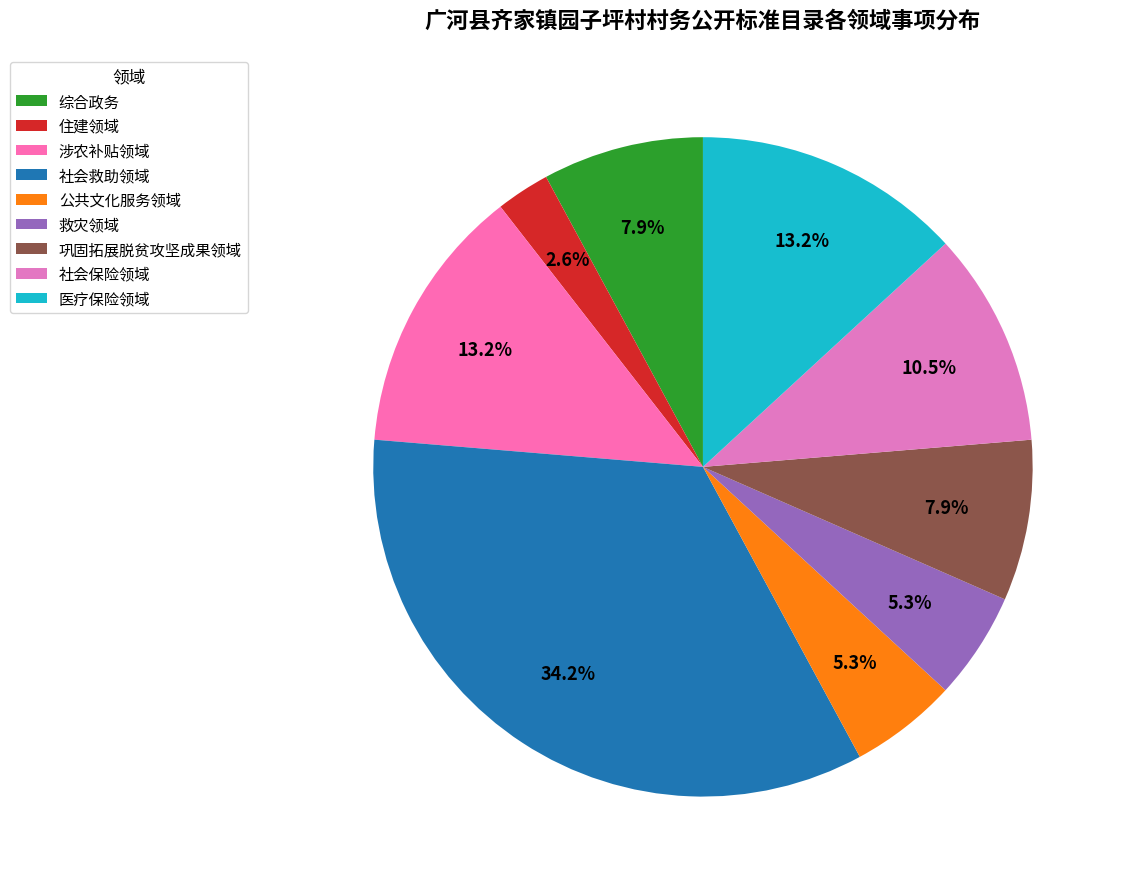

To the nearest percent, what is the difference between the 住建领域 and 涉农补贴领域 slice percentages?

11%